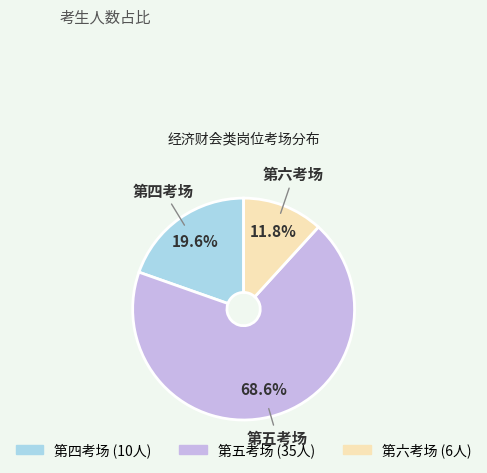

To the nearest percent, what is the average slice percentage?

33%